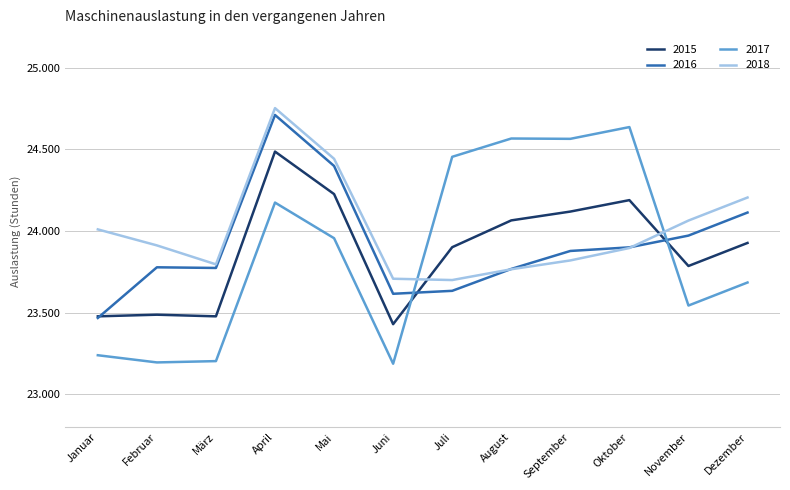

True or false: 2018 has a value of 24205 at Dezember.

True